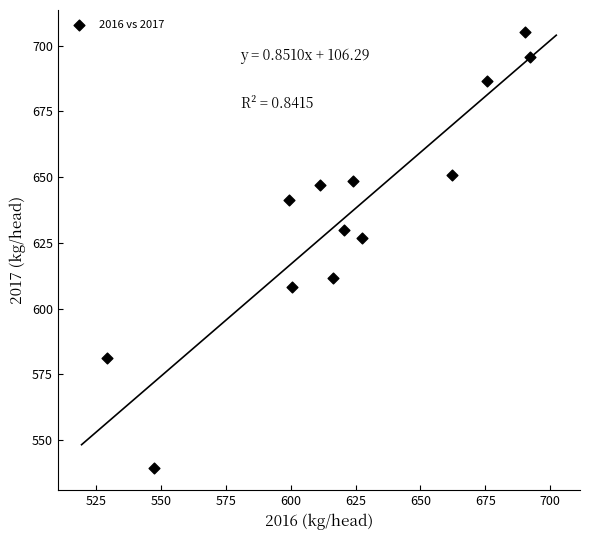

What Y value in the scatter plot is closest to 622?

626.8